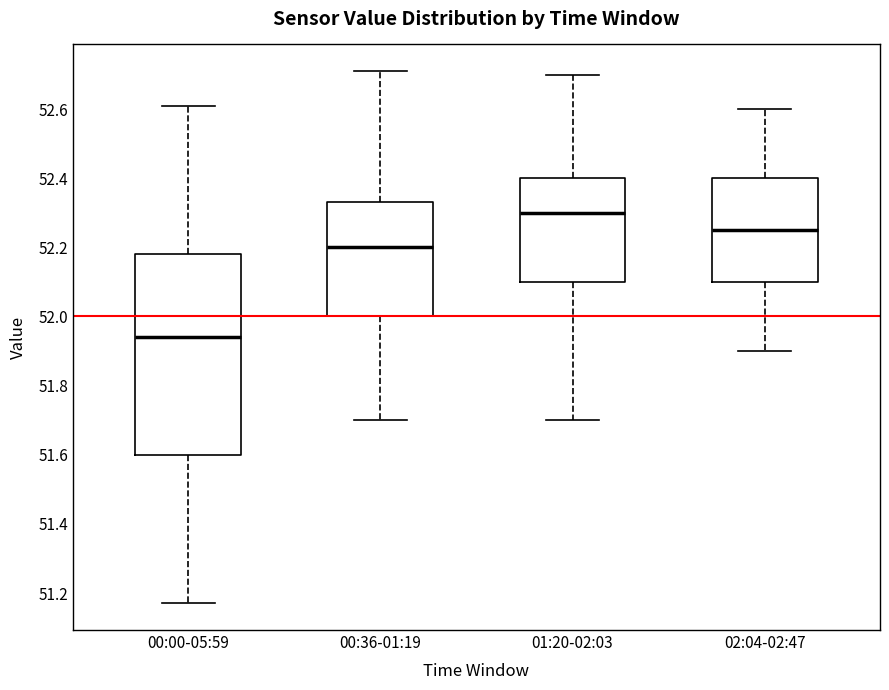

Where does the upper whisker of the box for 02:04-02:47 end on the y-axis? The values are not printed on the chart, so give them approximately, as read against the axis.

52.60